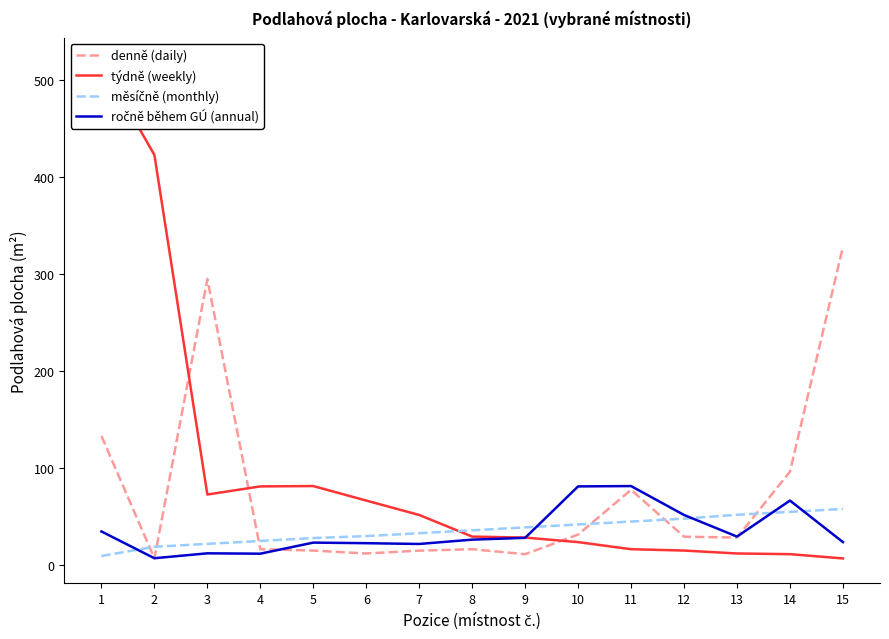

How many series are shown in this chart?

4